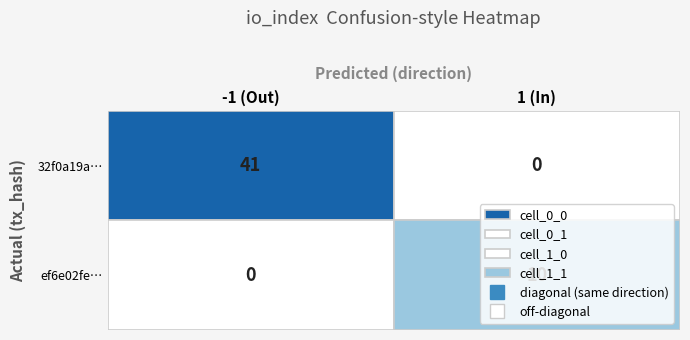

What is the difference between the maximum and minimum values in the ef6e02fed3ee19d484ce94d05341b5a8b4d48dc series?

9